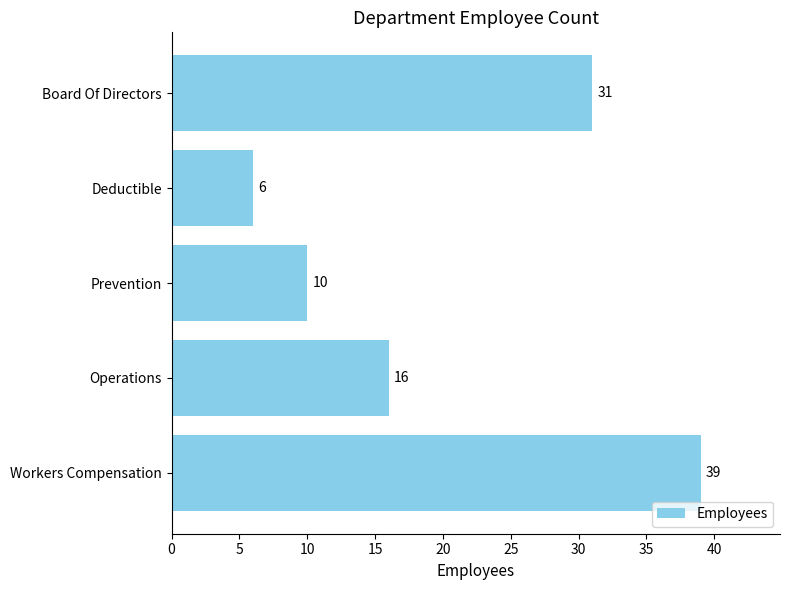

Reading bottom to top, transcribe all the data shown in this chart.

39	16	10	6	31